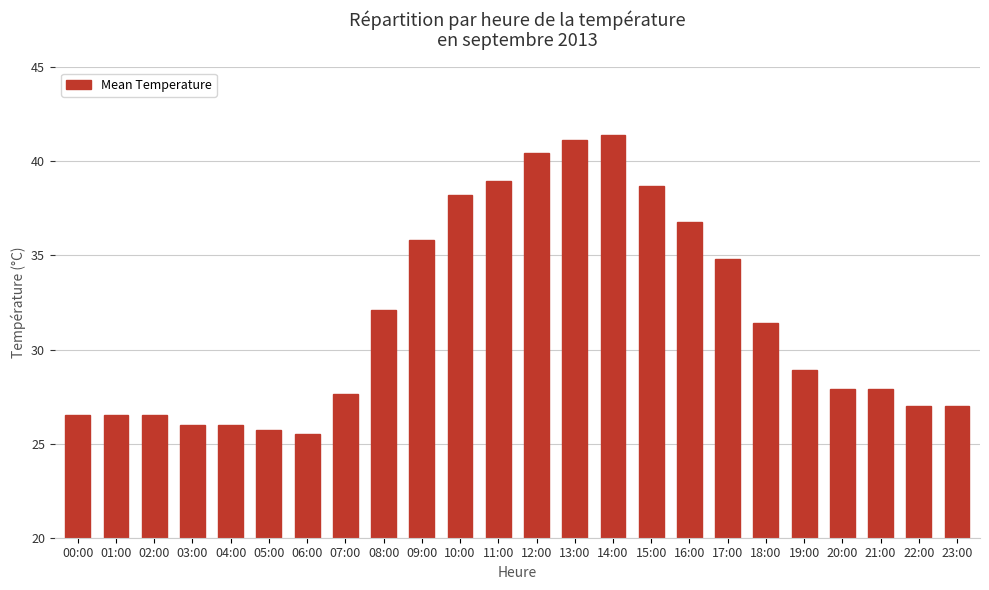

What is the label of the 20th bar from the left?

19:00